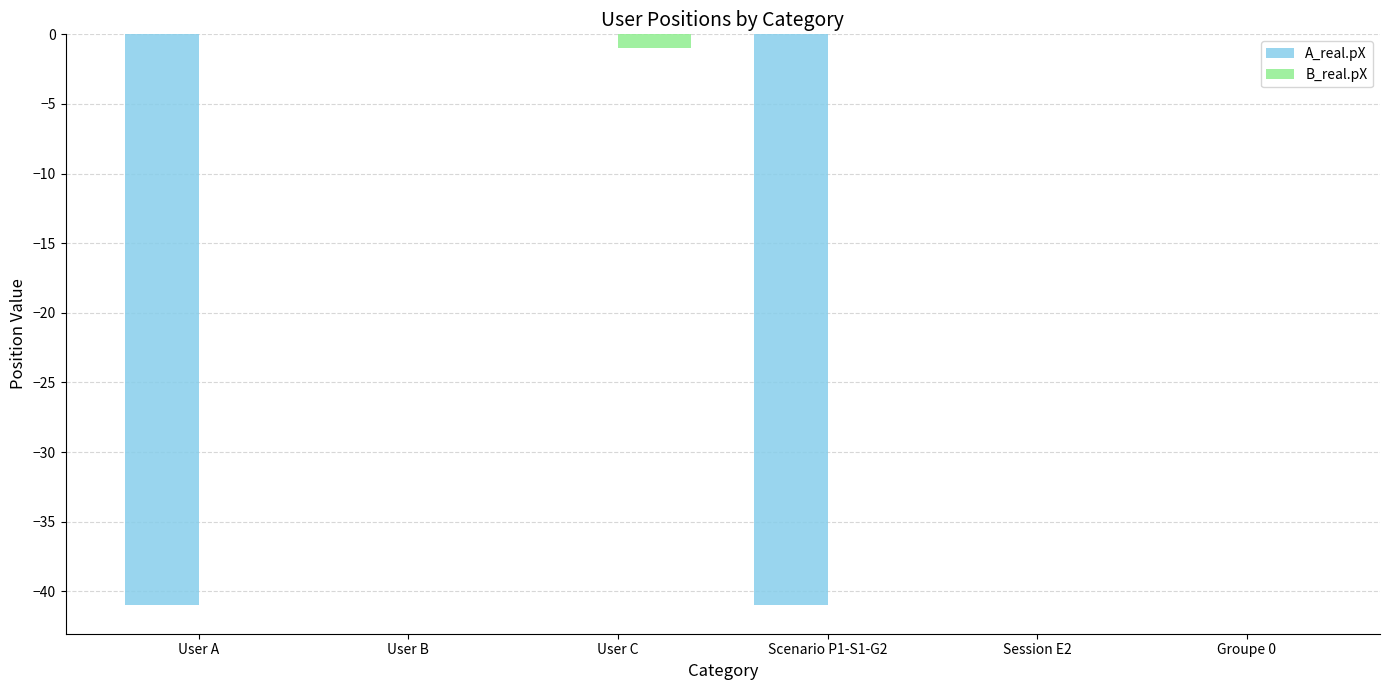

Reading right to left, extract all data points from this chart.

A_real.pX: 0	0	-41	0	0	-41
B_real.pX: 0	0	0	-1	0	0